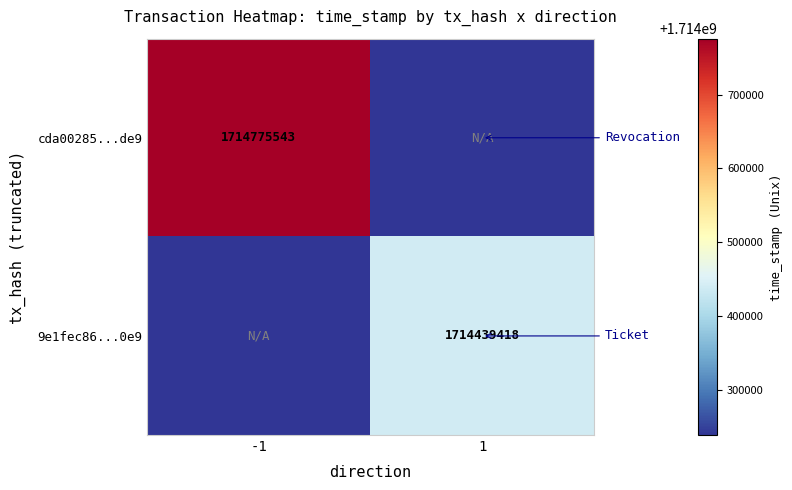

True or false: 9e1fec86...0e9 has a value of 1714439418 at 1.

True